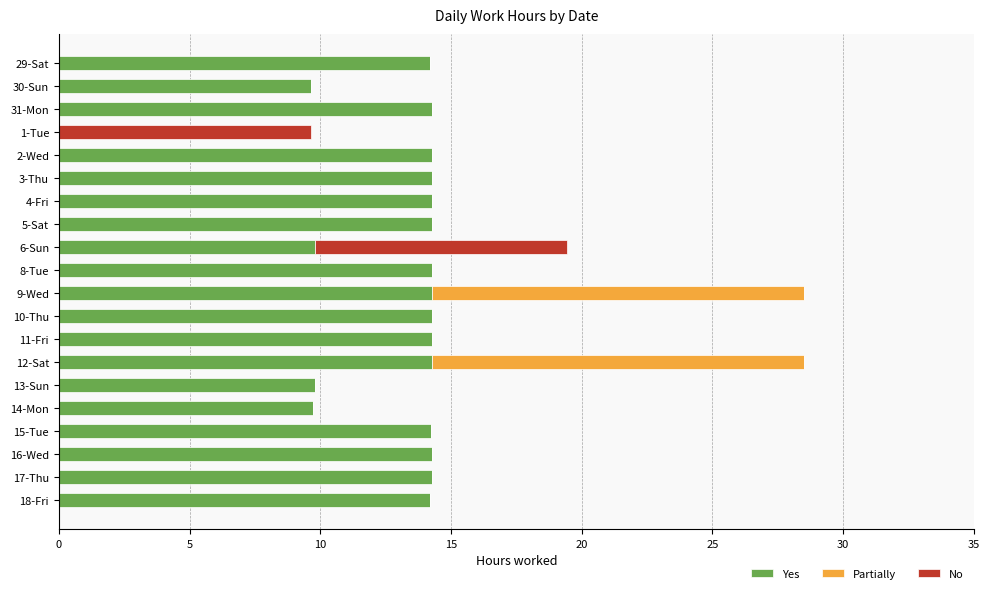

What is the total value across all series at 13-Sun?

9.8